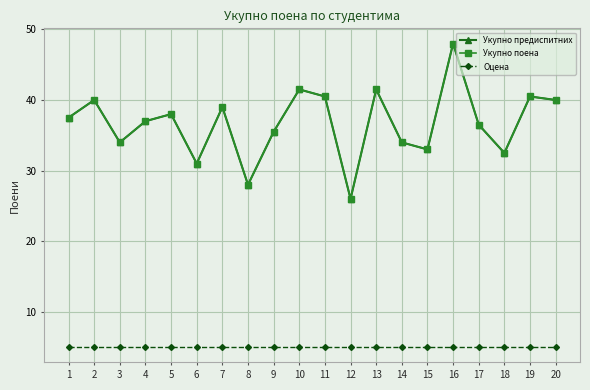

What is the maximum value for Оцена?

5.0